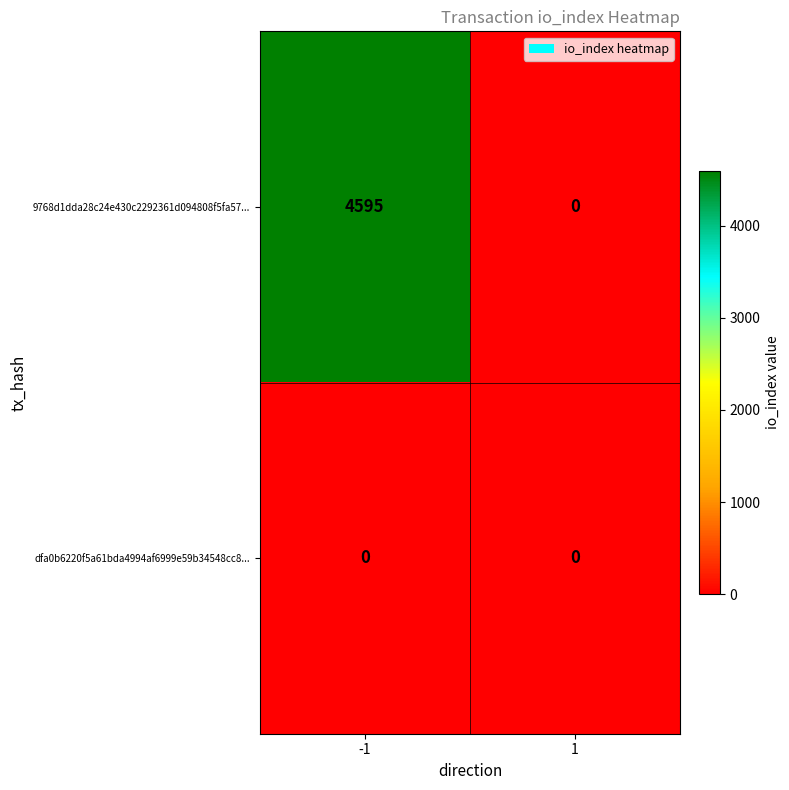

At how many categories does at least one series exceed 409?

1